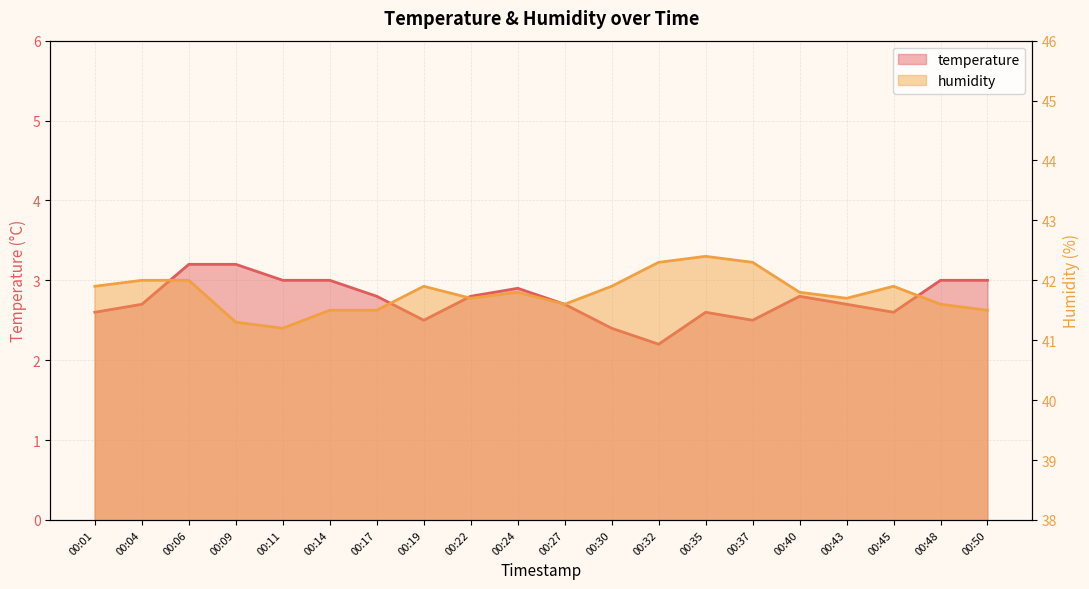

Read the humidity value at 00:01.

41.9